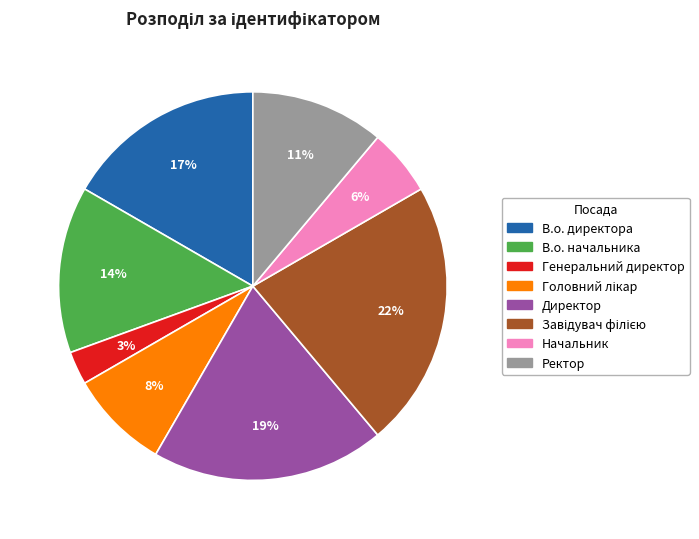

What is the smallest slice in the pie chart?

Генеральний директор